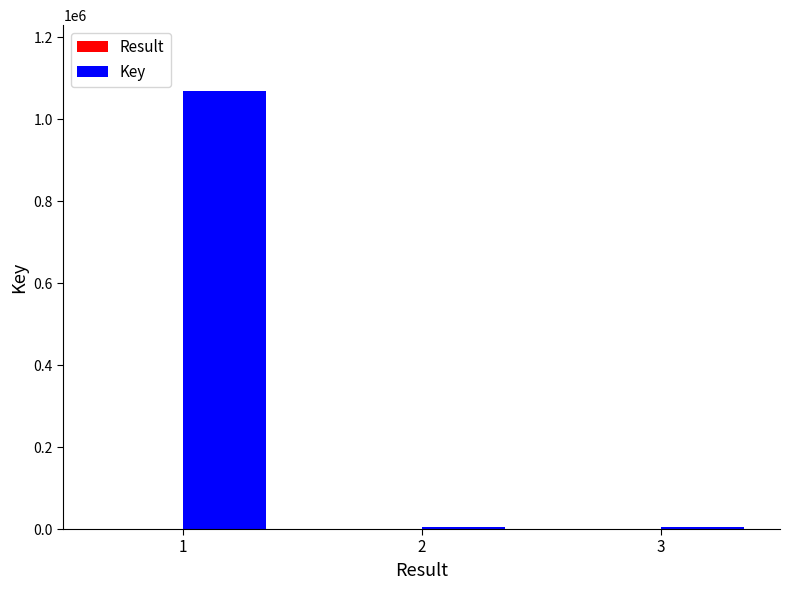

Are the bars horizontal?

No